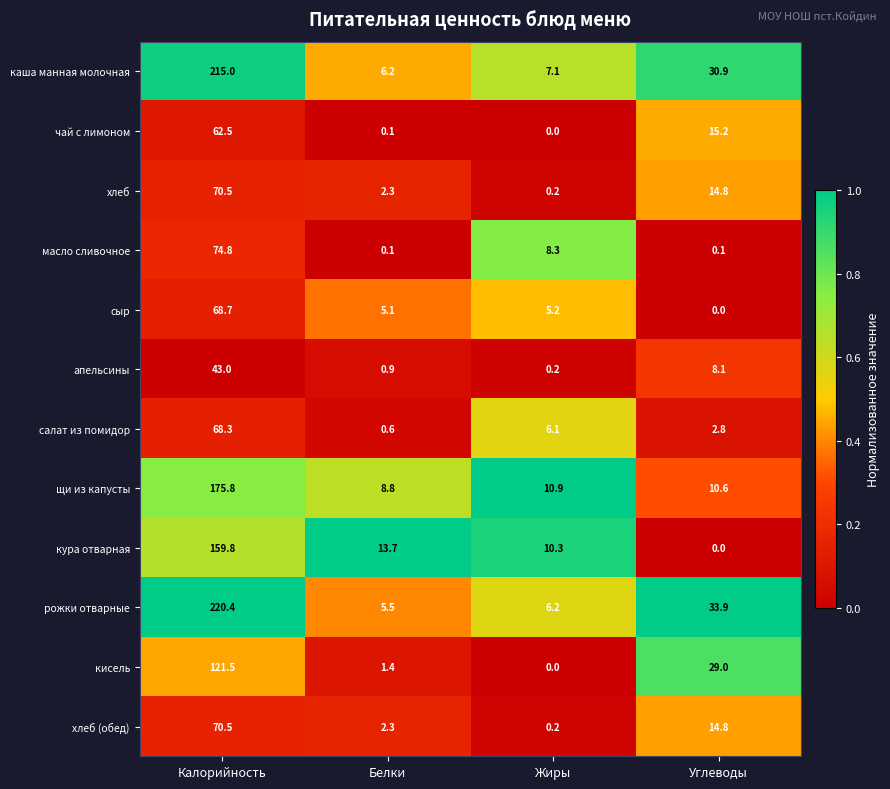

Where is салат из помидор nearest to the value 34?

Жиры